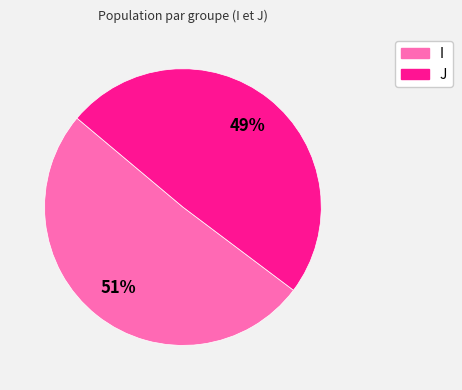

Do I and J together represent more than half of the pie?

Yes